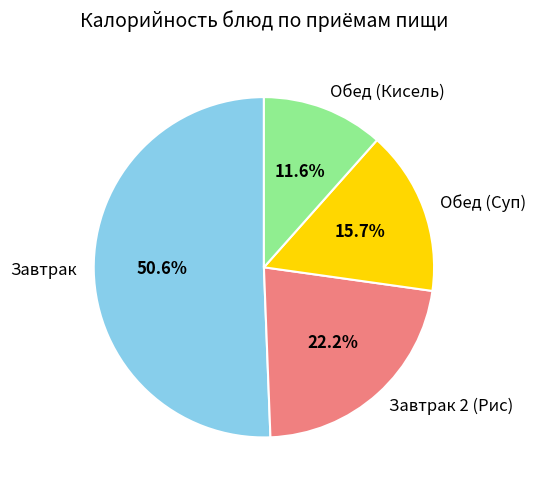

Which category has the smallest portion of the pie?

Обед (Кисель)